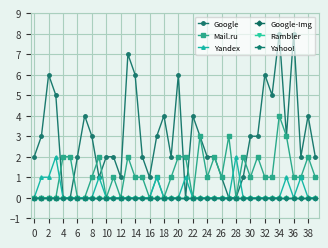

Is this an area chart (filled region under the line)?

No